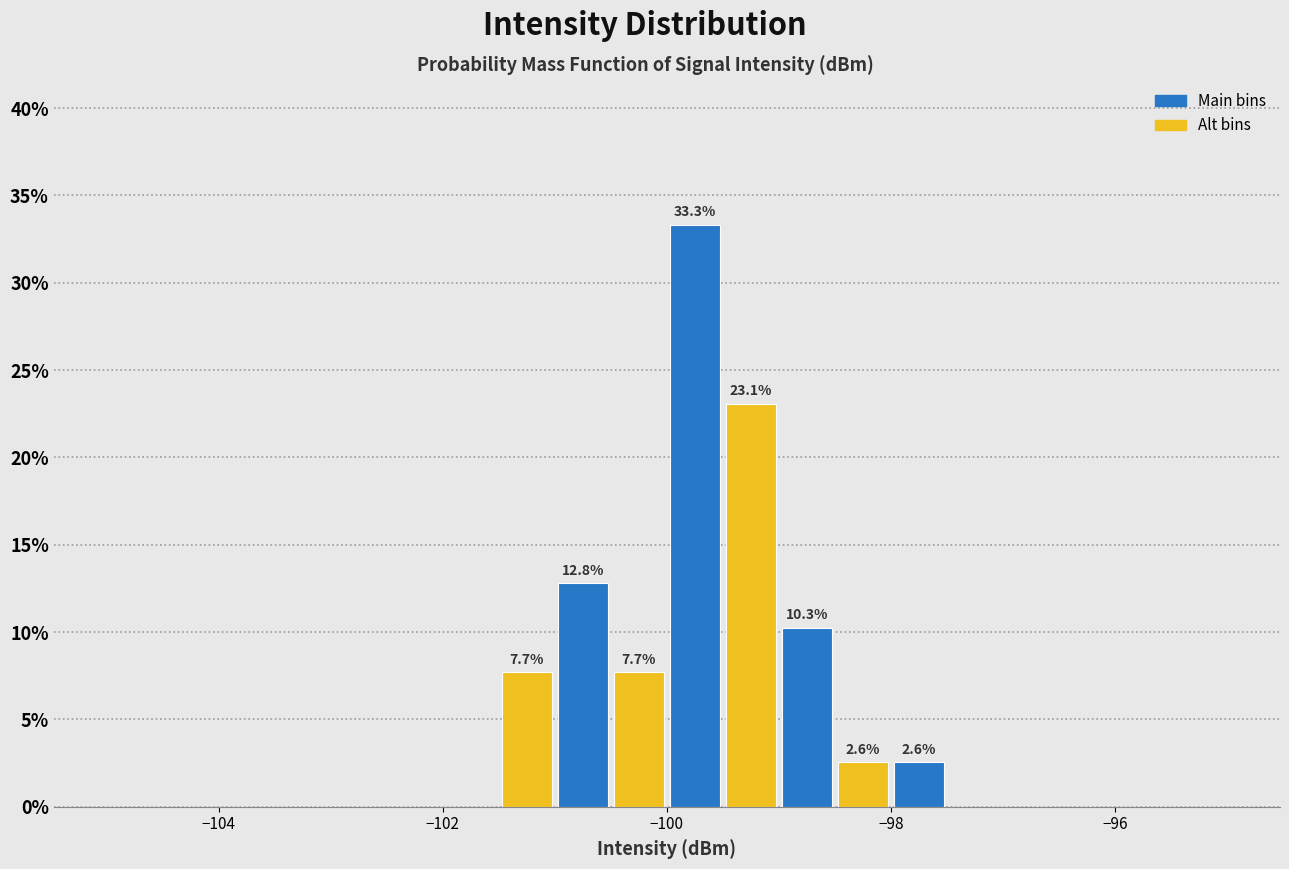

Read against the x-axis, roughly where is the centre of the tallest bar?

-99.8